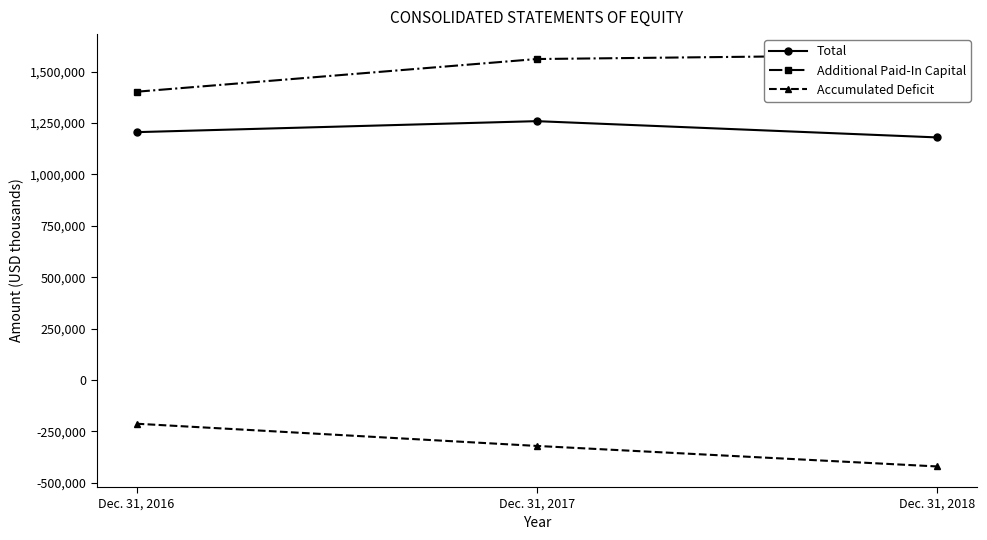

How many lines are shown in the chart?

3